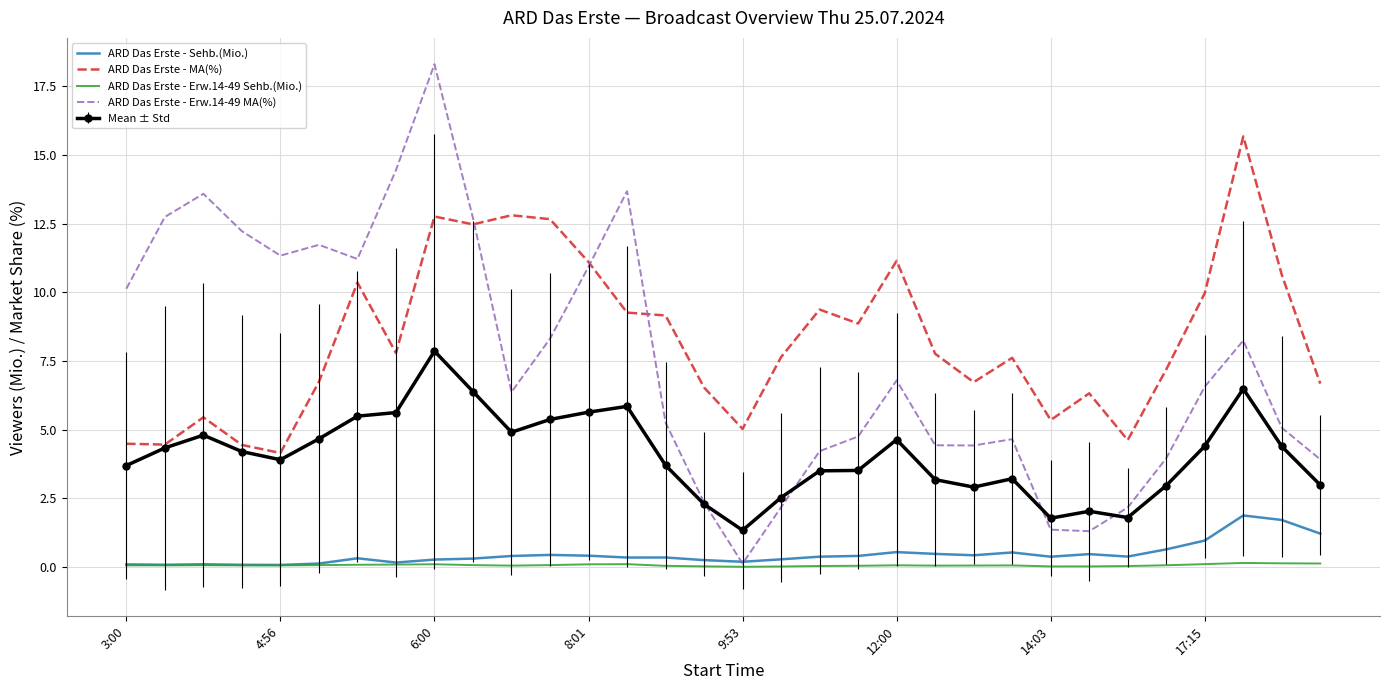

Which series has the largest range (max minus min)?

ARD Das Erste - Erw.14-49 MA(%)